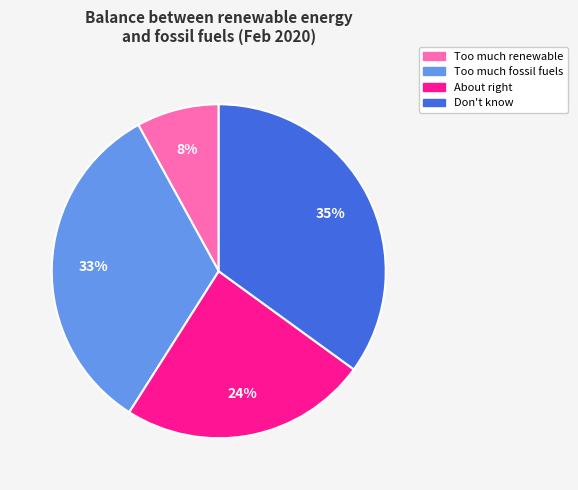

Does any single category account for the majority?

No